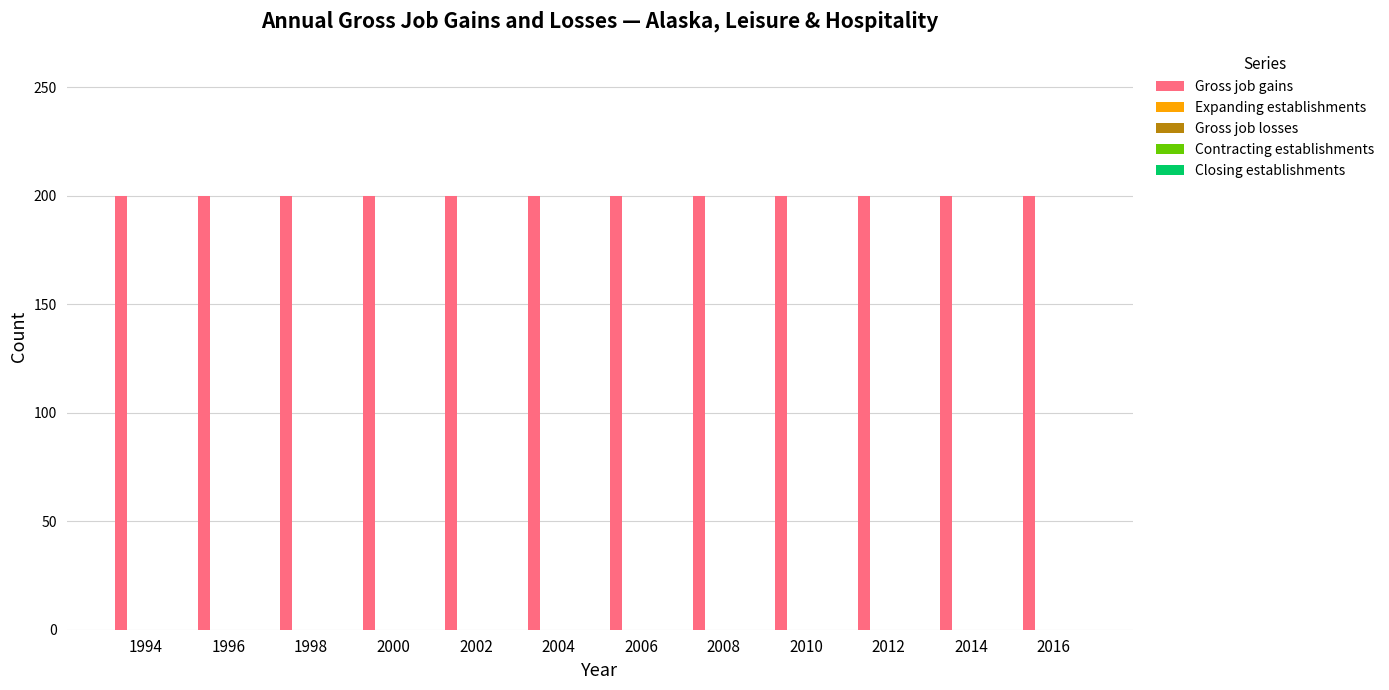

List the series in order of their peak value, lowest first.

Expanding establishments, Gross job losses, Contracting establishments, Closing establishments, Gross job gains